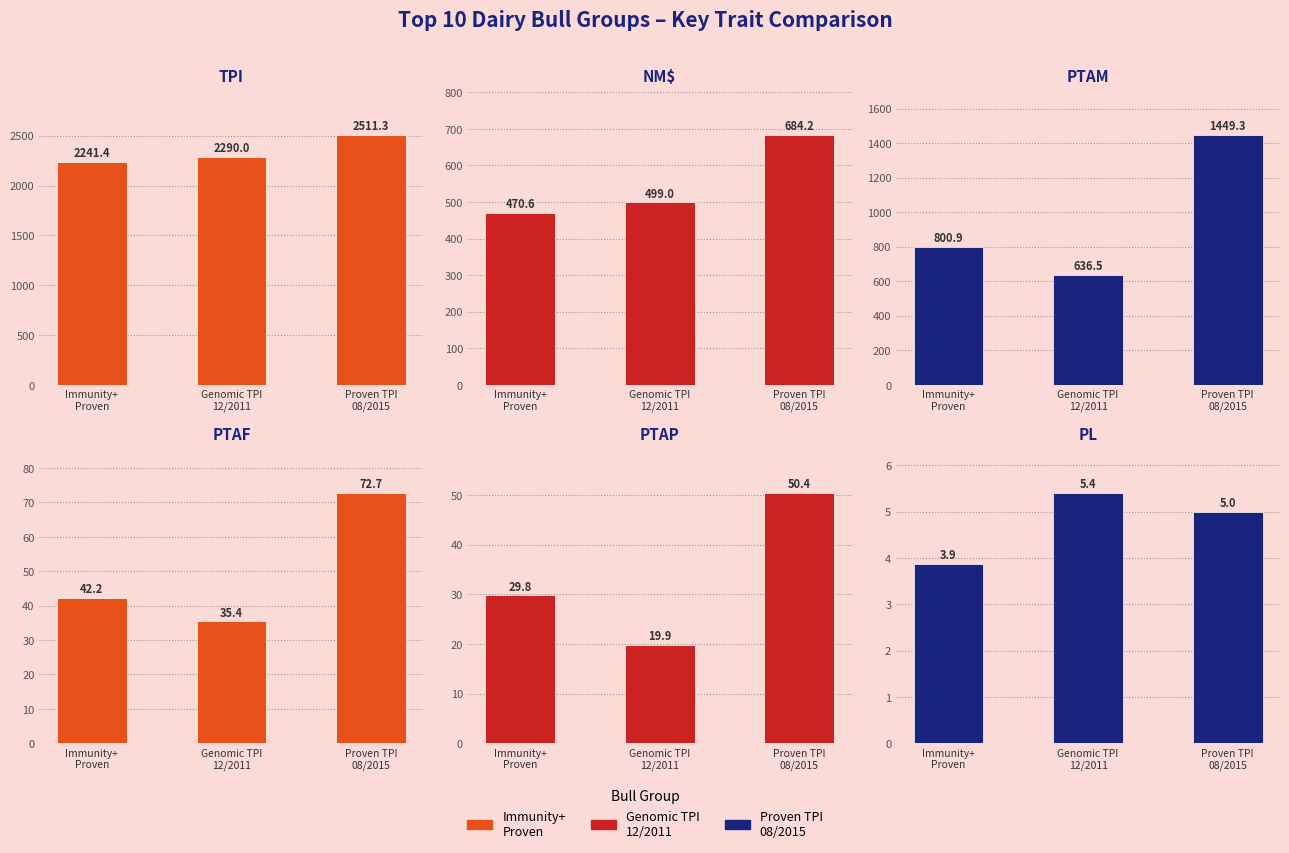

At Top 10 TPI Proven Immunity+, list the series in order from smallest to largest.

PL, PTAP, PTAF, NM$, PTAM, TPI